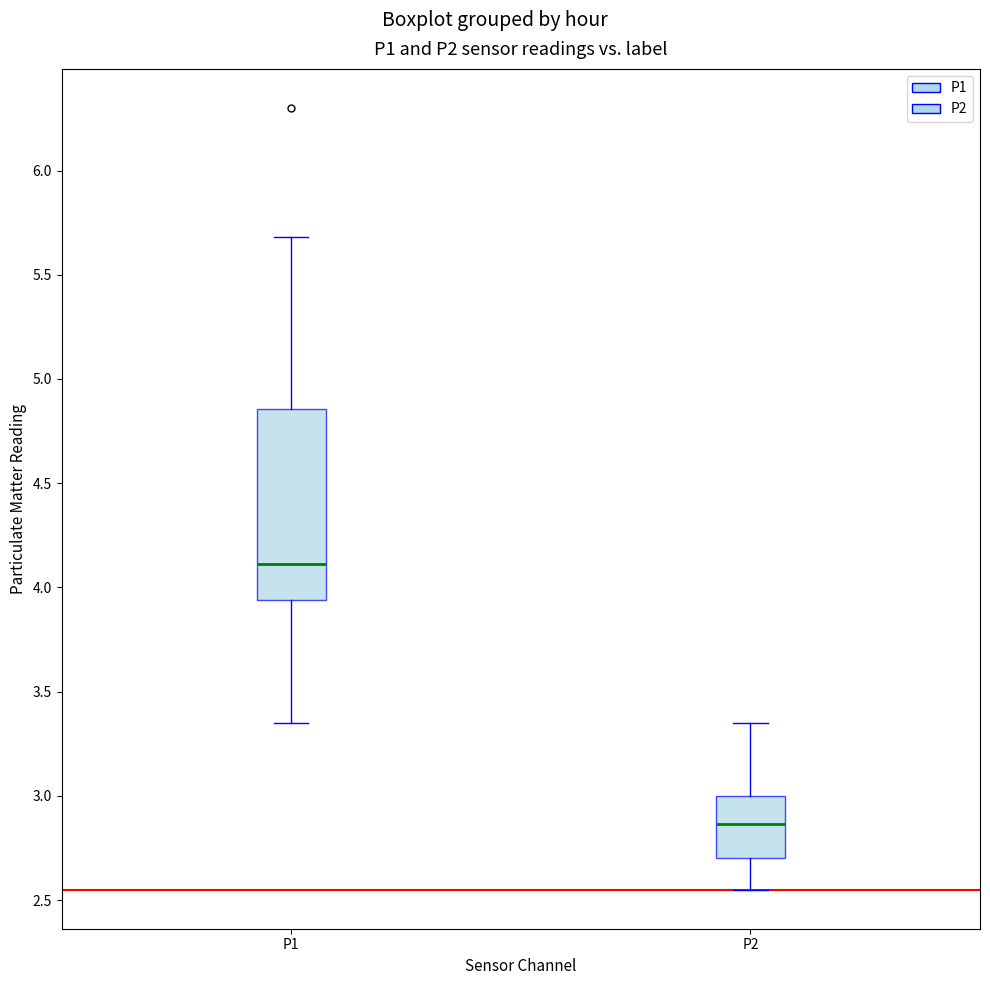

Where is the lower edge of the box for P2 on the y-axis? The values are not printed on the chart, so give them approximately, as read against the axis.

2.70